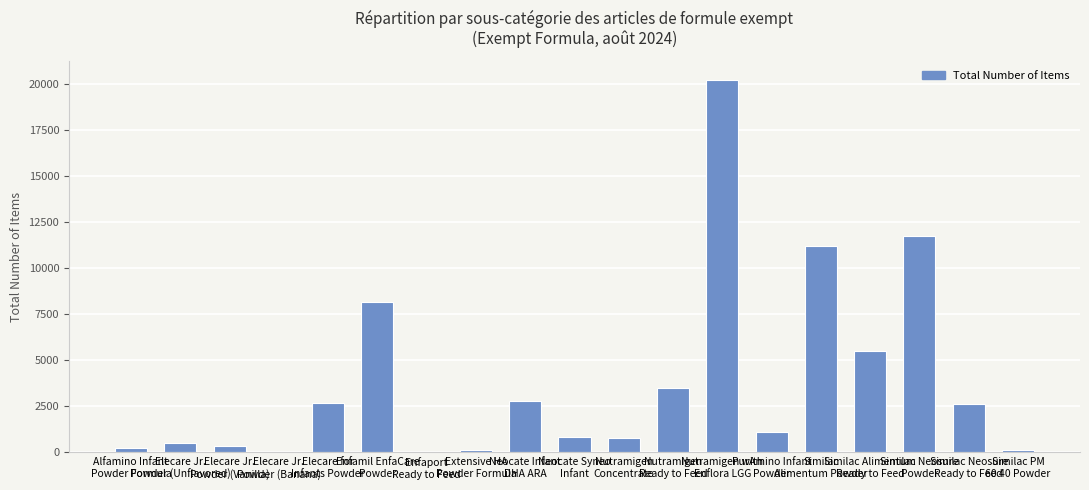

Are the bars grouped side by side (vs. stacked)?

No